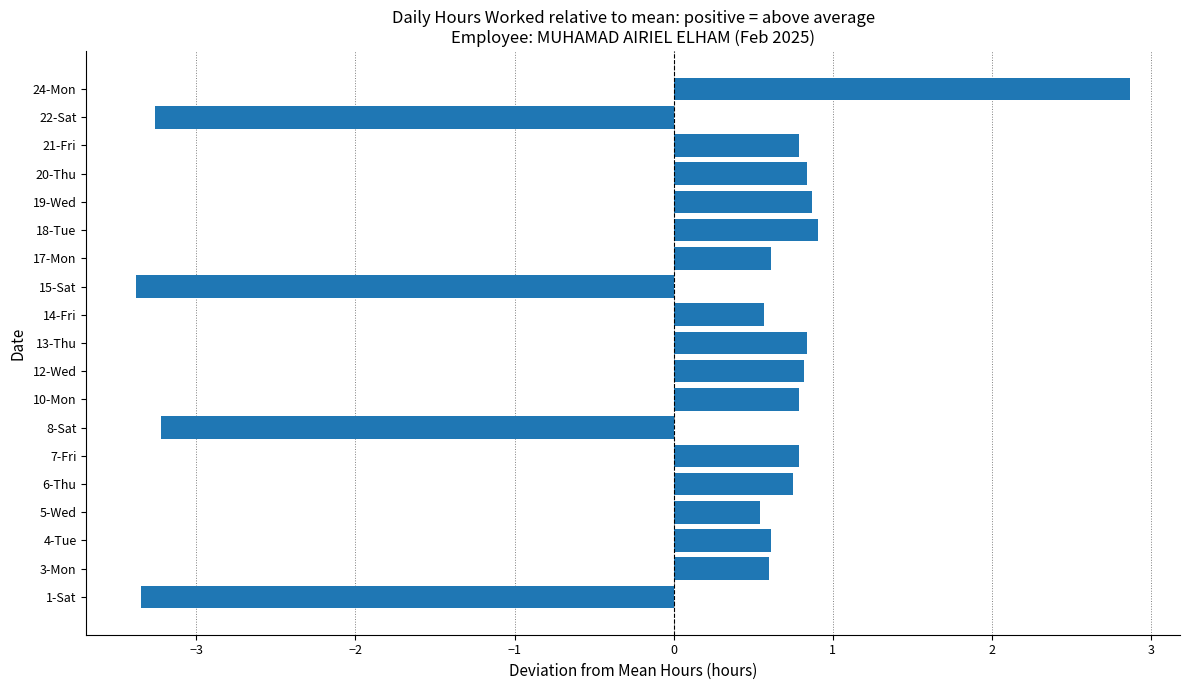

Reading bottom to top, list all the values displayed in this chart.

-3.3	0.6	0.6	0.5	0.8	0.8	-3.2	0.8	0.8	0.8	0.6	-3.4	0.6	0.9	0.9	0.8	0.8	-3.3	2.9